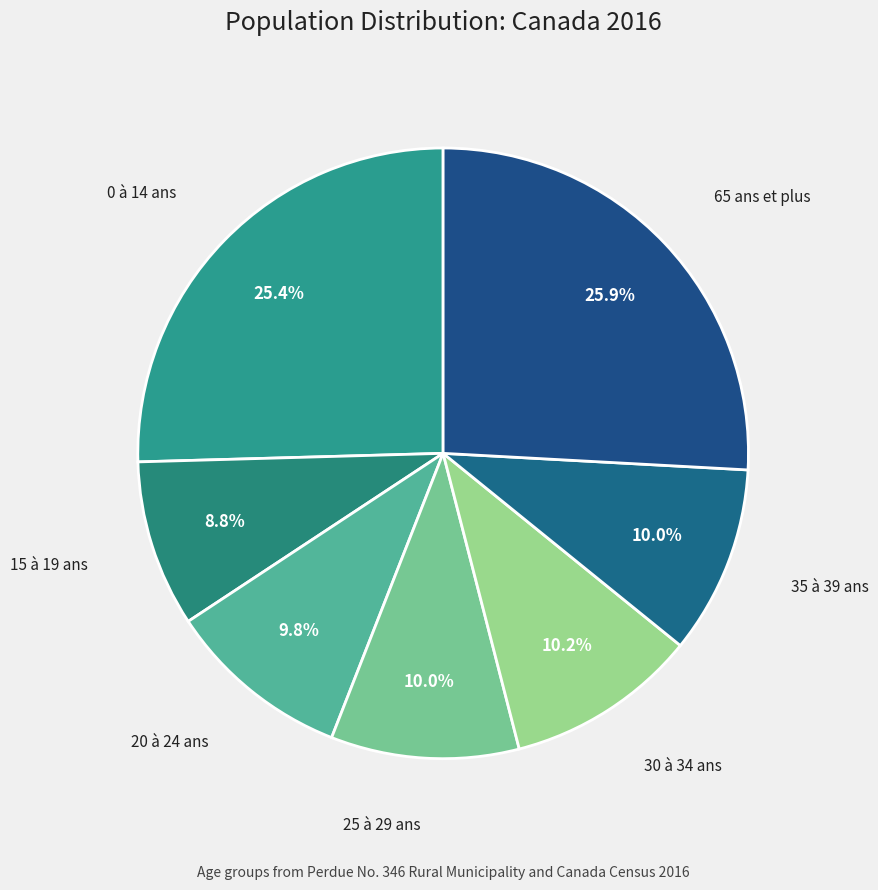

How many segments does this pie chart have?

7